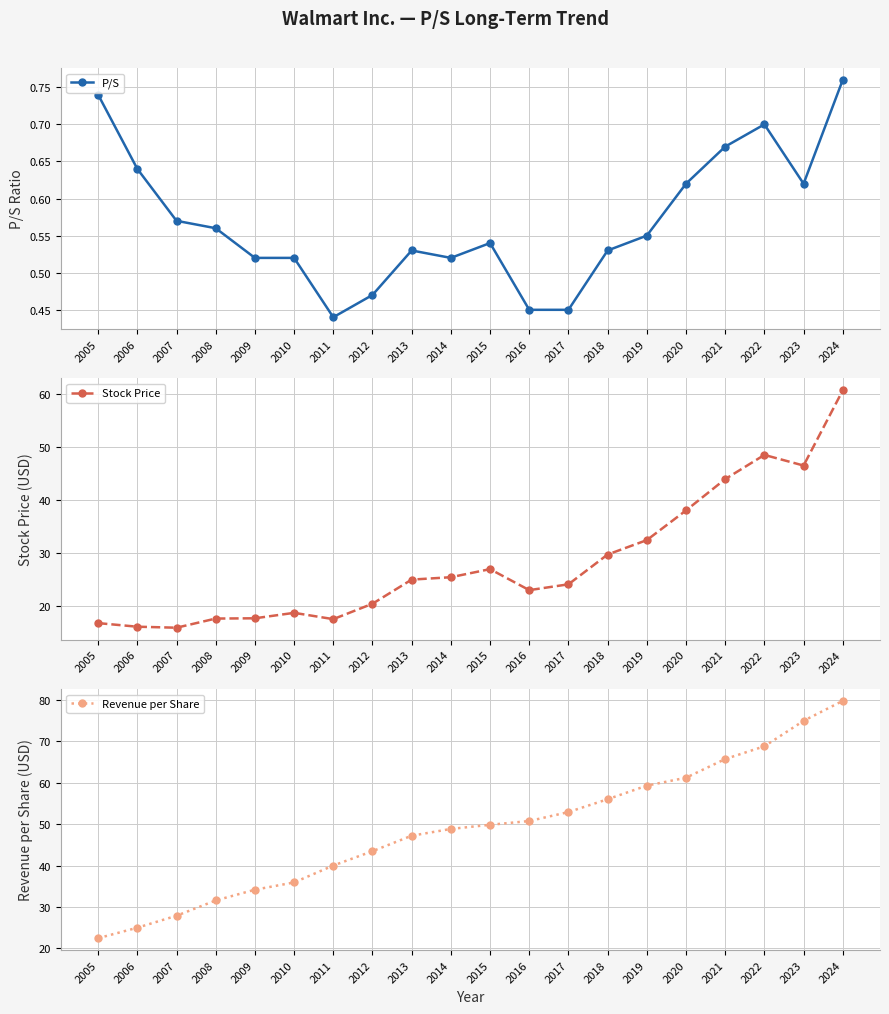

What is the difference between the second highest and second lowest values in the Revenue per Share series?

49.9